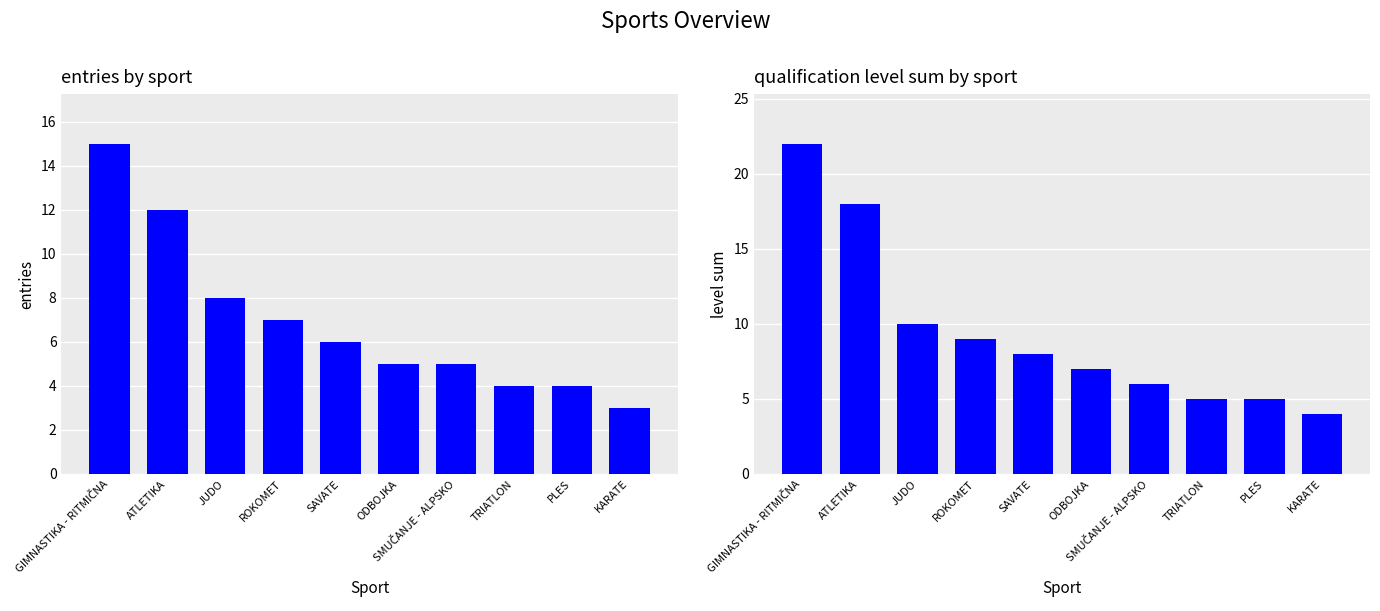

Reading right to left, list all the values displayed in this chart.

entries by sport: KARATE=3	PLES=4	TRIATLON=4	SMUČANJE - ALPSKO=5	ODBOJKA=5	SAVATE=6	ROKOMET=7	JUDO=8	ATLETIKA=12	GIMNASTIKA - RITMIČNA=15
level sum by sport: KARATE=4	PLES=5	TRIATLON=5	SMUČANJE - ALPSKO=6	ODBOJKA=7	SAVATE=8	ROKOMET=9	JUDO=10	ATLETIKA=18	GIMNASTIKA - RITMIČNA=22